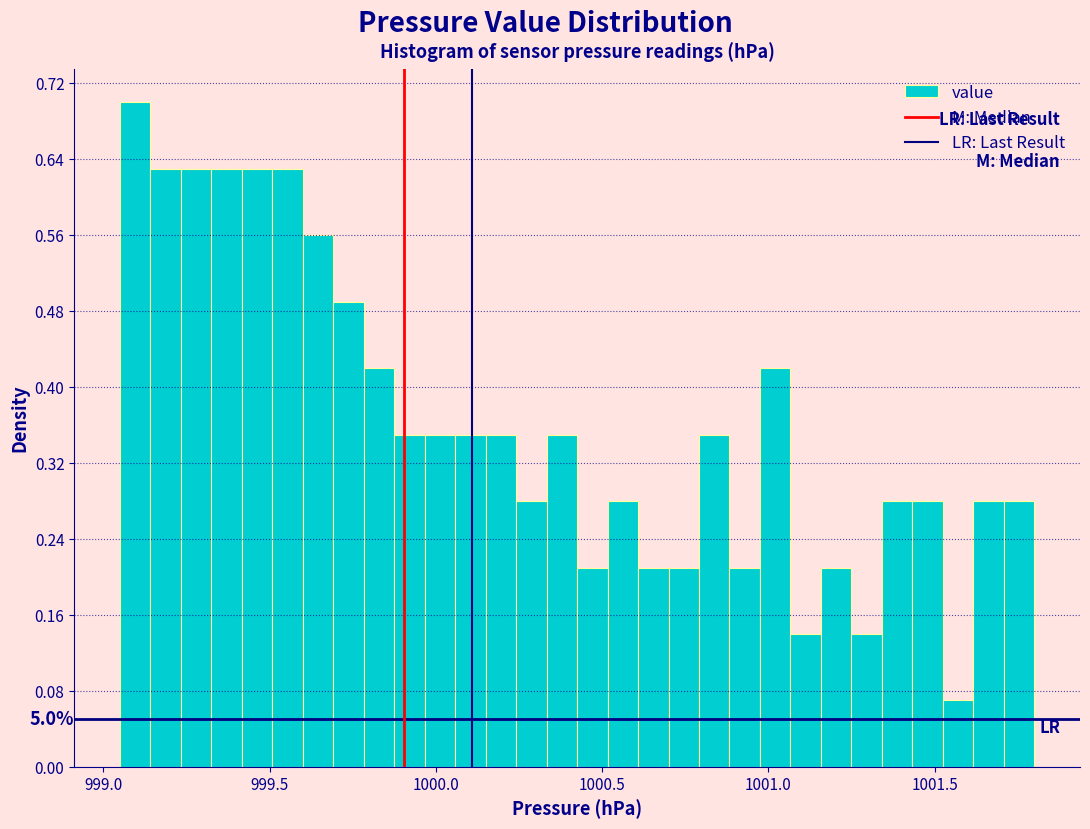

Read against the x-axis, roughly where is the centre of the tallest bar?

999.10